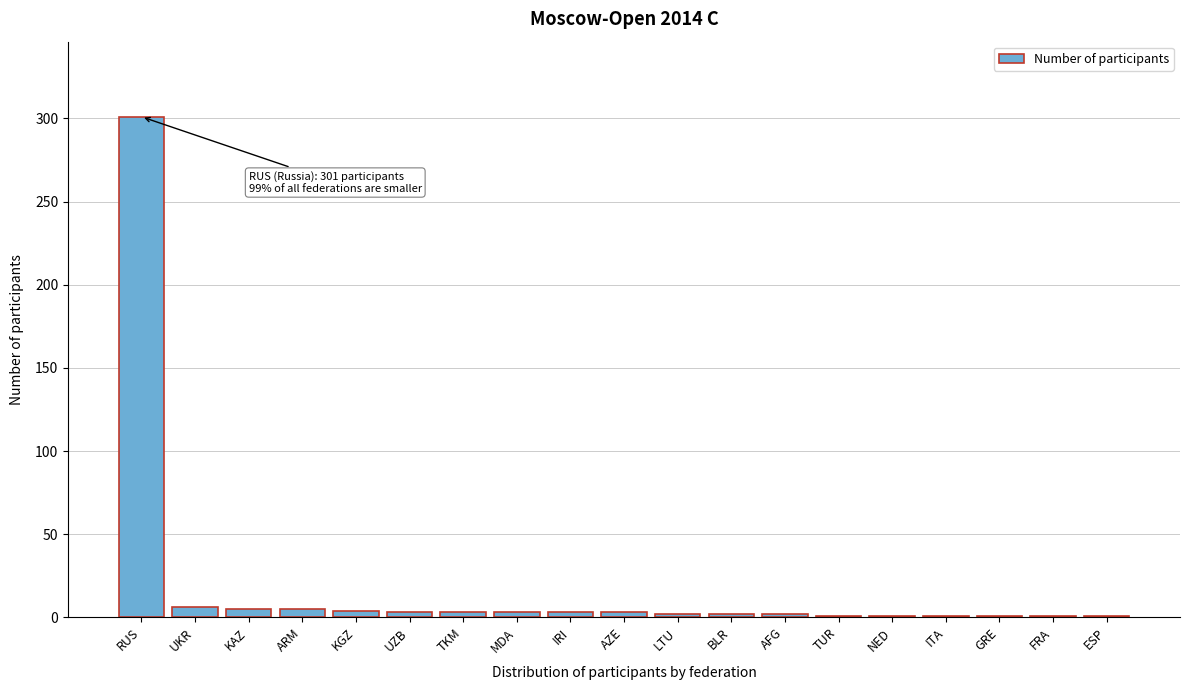

At which category does the chart reach its peak across all series?

RUS